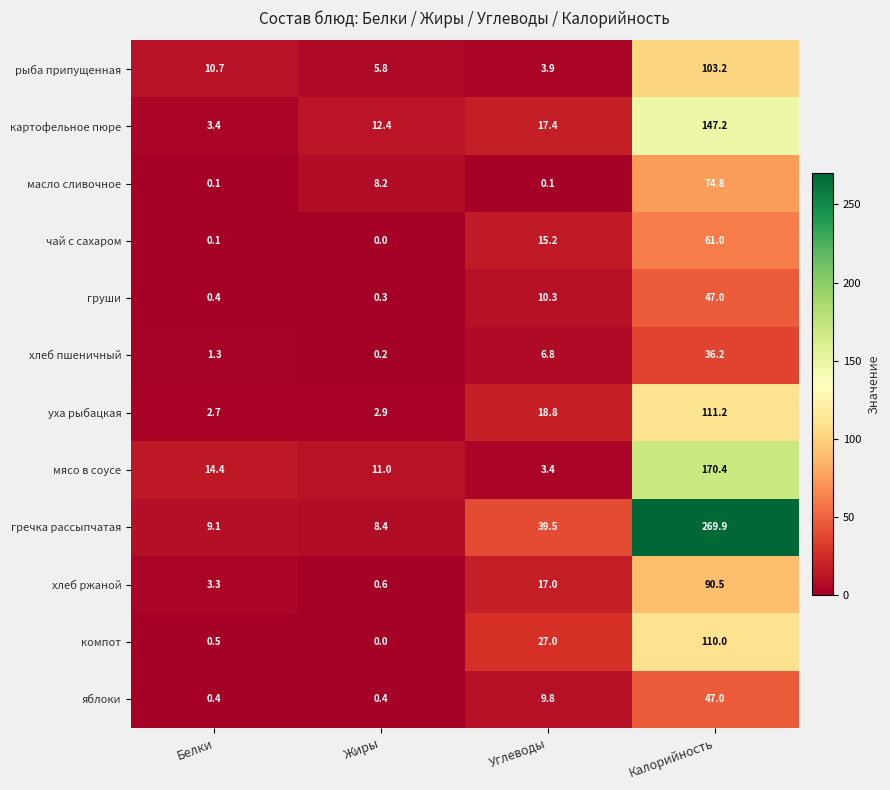

Is it true that картофельное пюре equals 12.4 at Жиры?

True